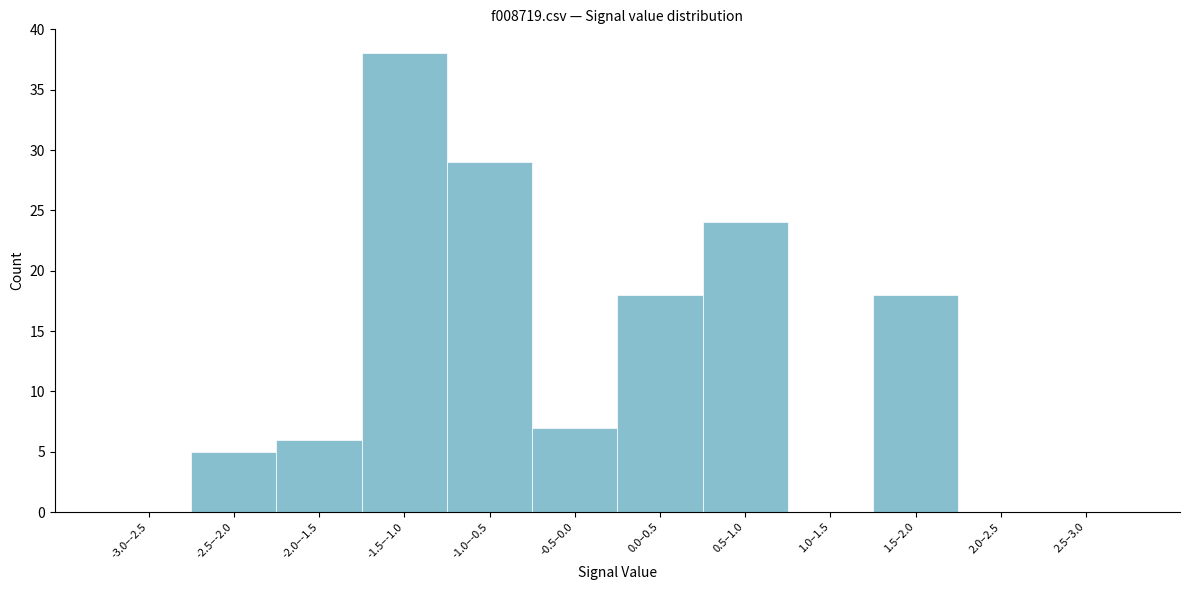

Reading right to left, list all the values displayed in this chart.

2.5–3.0=0	2.0–2.5=0	1.5–2.0=18	1.0–1.5=0	0.5–1.0=24	0.0–0.5=18	-0.5–0.0=7	-1.0–-0.5=29	-1.5–-1.0=38	-2.0–-1.5=6	-2.5–-2.0=5	-3.0–-2.5=0